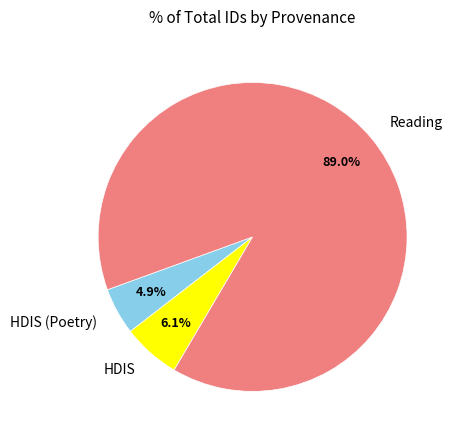

What is the ratio of the value at HDIS to the value at HDIS (Poetry)?

1.2